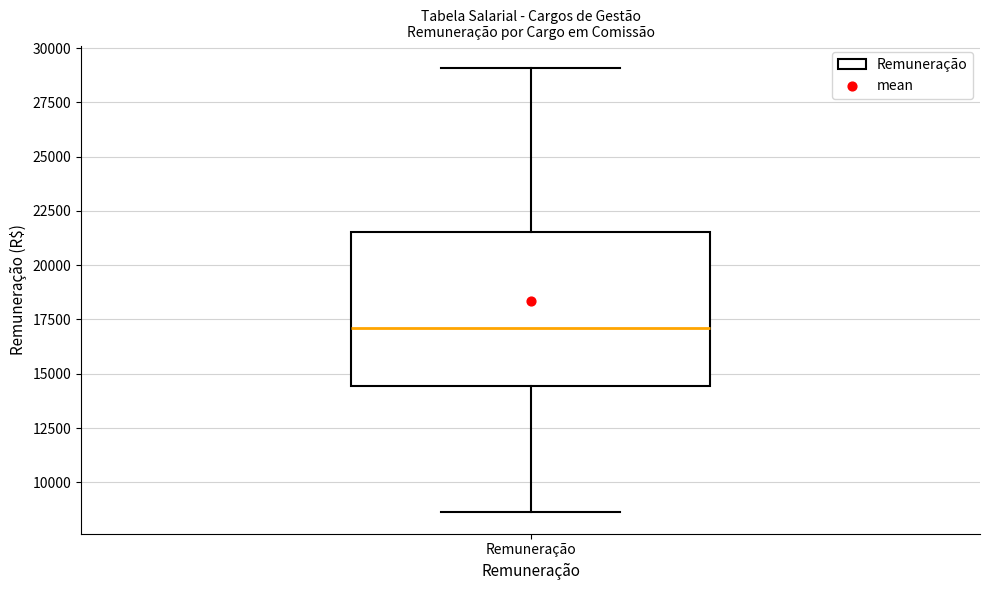

Transcribe this box plot: give where the median line is, the range the box spans, and where the two whiskers end, as read against the y-axis. The values are not printed on the chart, so give them approximately, as read against the axis.

median 17000, box 14500 to 21500, whiskers 8500 to 29000